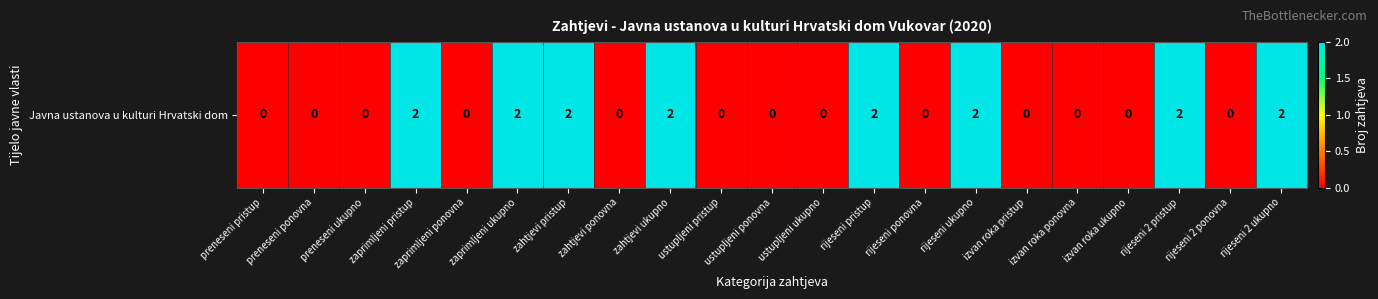

The chart shows a value of 1 at rijeseni pristup. True or false?

False